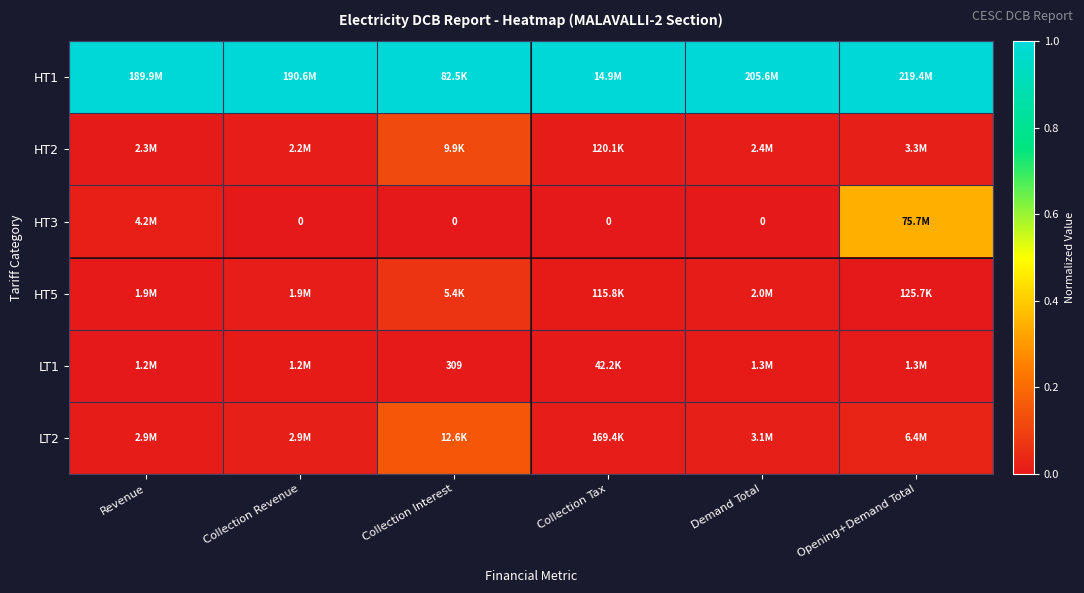

What is the difference between the HT5 values at Collection Interest and Opening+Demand Total?

0.1